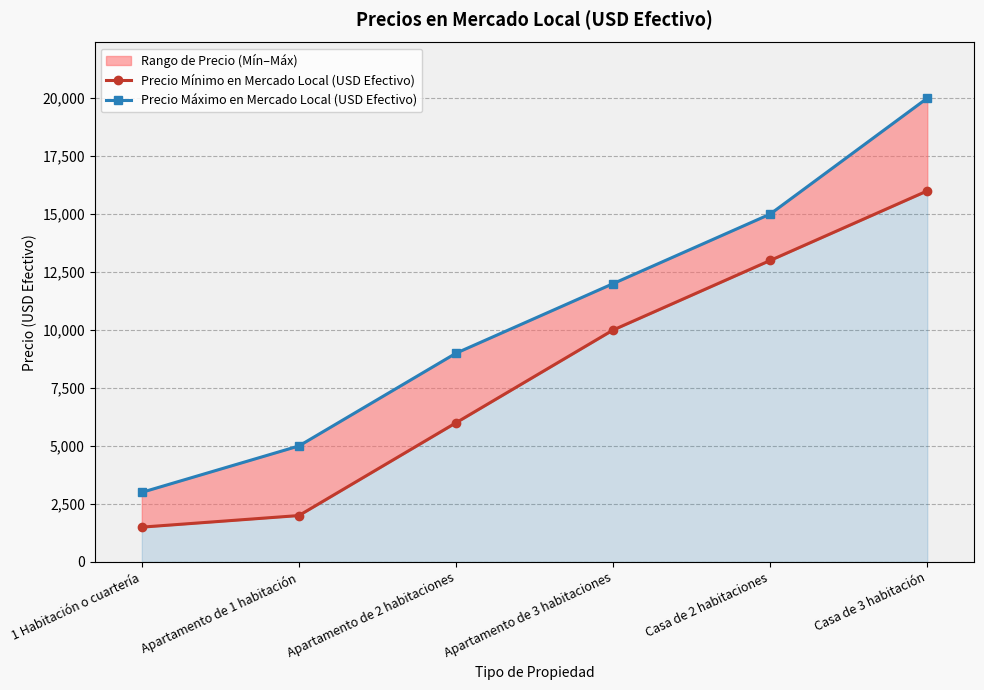

At Casa de 3 habitación, list the series in order from smallest to largest.

Precio Mínimo en Mercado Local (USD Efectivo), Precio Máximo en Mercado Local (USD Efectivo)